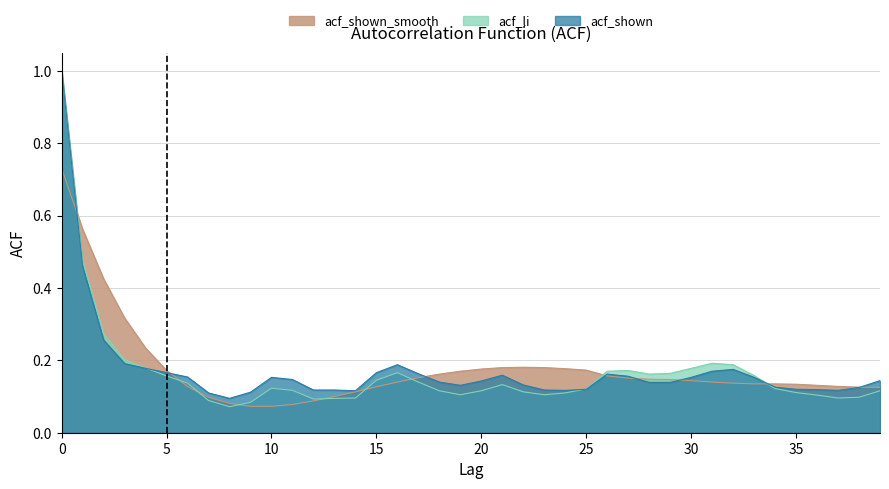

Where is the first local maximum for acf_shown?

10